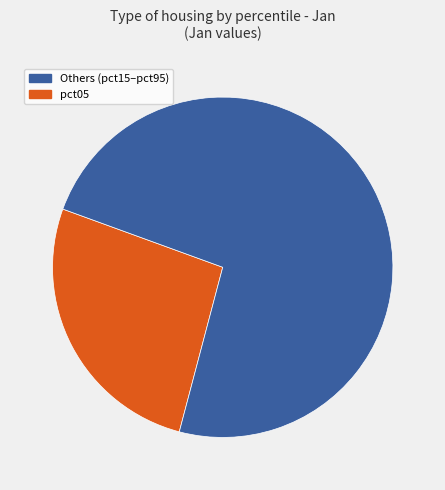

Is there any slice that represents more than half of the pie?

Yes